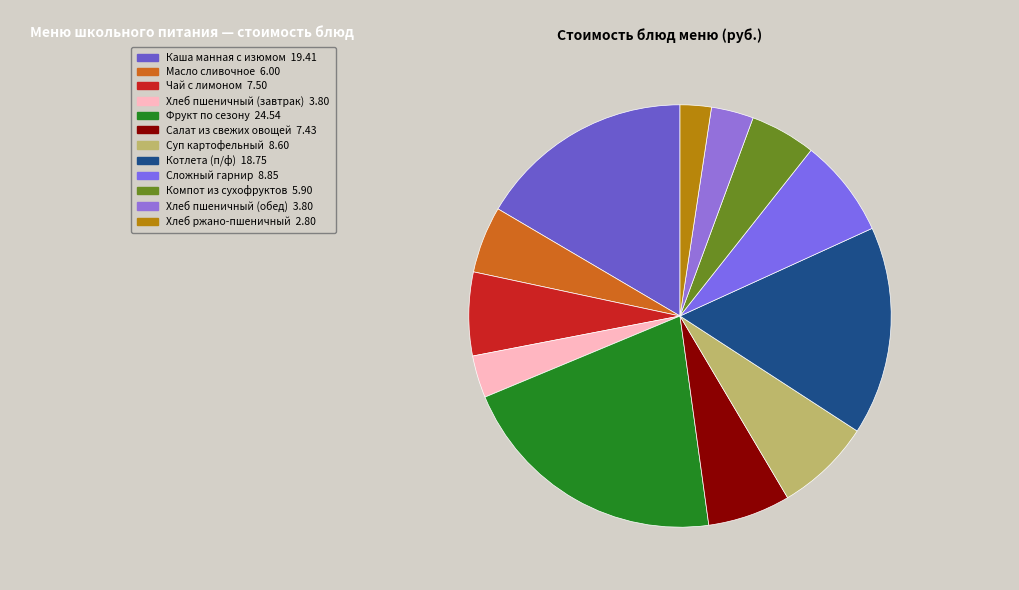

True or false: Фрукт по сезону accounts for 21% of the total.

True